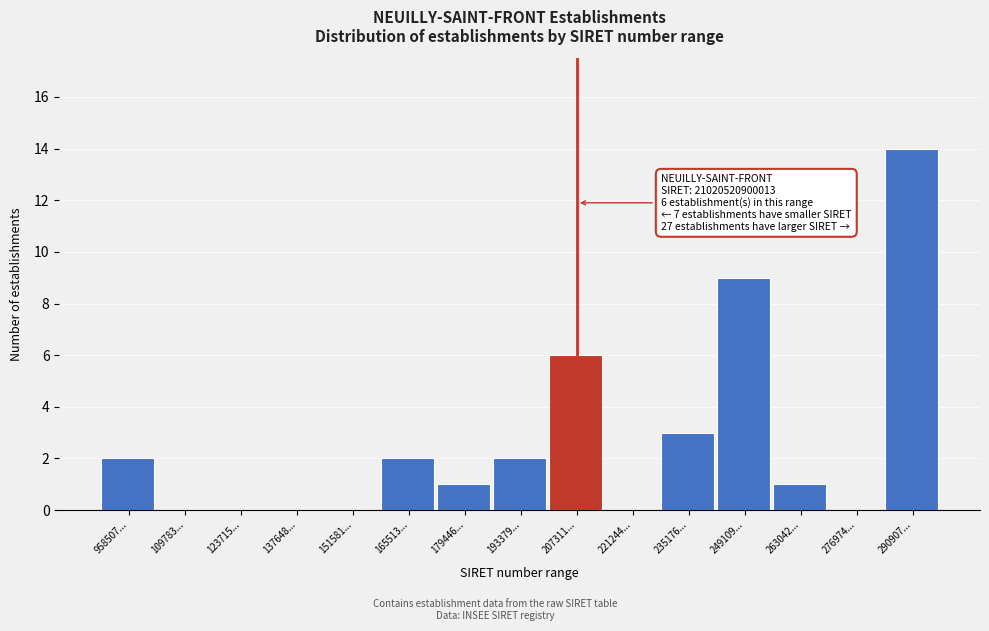

Reading left to right, transcribe all the data shown in this chart.

958507...=2	109783...=0	123715...=0	137648...=0	151581...=0	165513...=2	179446...=1	193379...=2	207311...=6	221244...=0	235176...=3	249109...=9	263042...=1	276974...=0	290907...=14